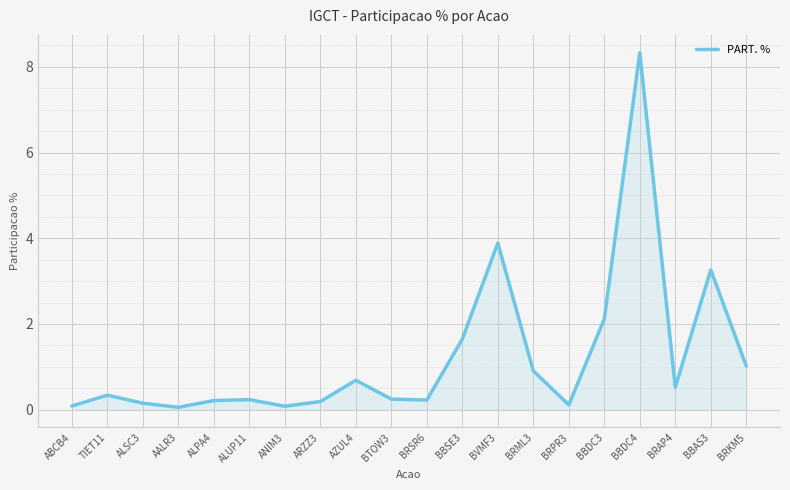

What is the difference between the maximum and minimum values?

8.3